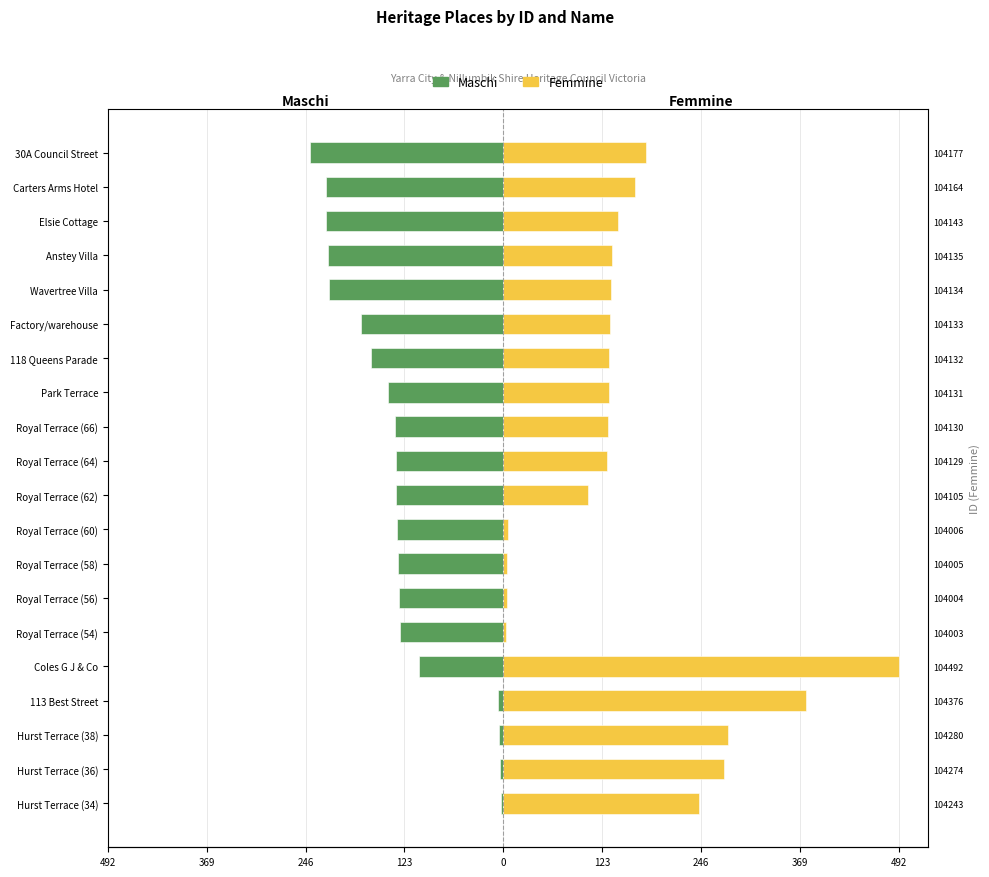

How many data points in Femmine are above 134?

9